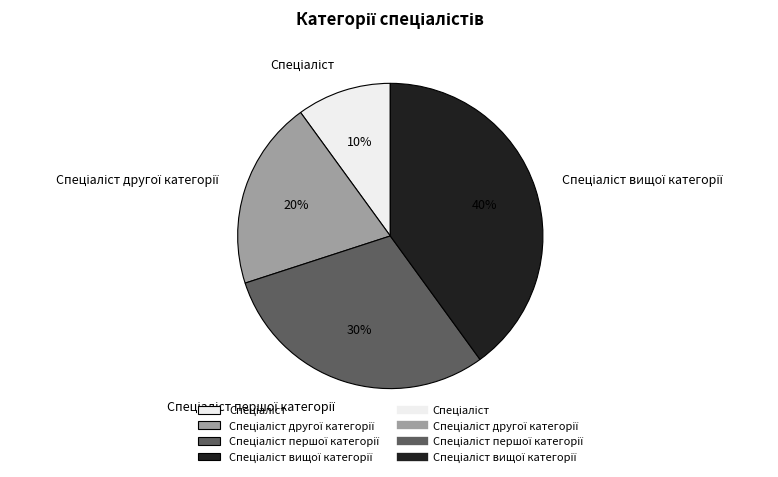

Does any single category account for the majority?

No